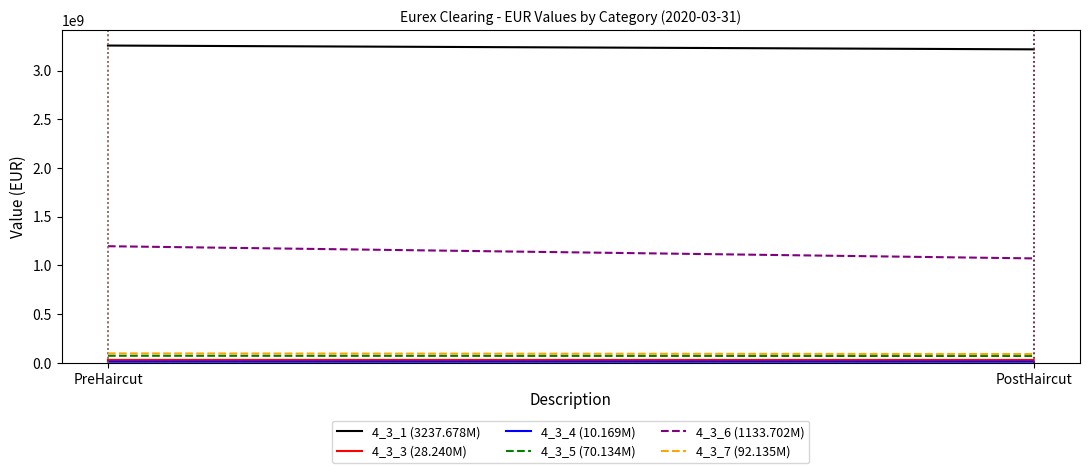

What is the difference between the 4_3_4 (10.169M) values at PostHaircut and PreHaircut?

122716.7